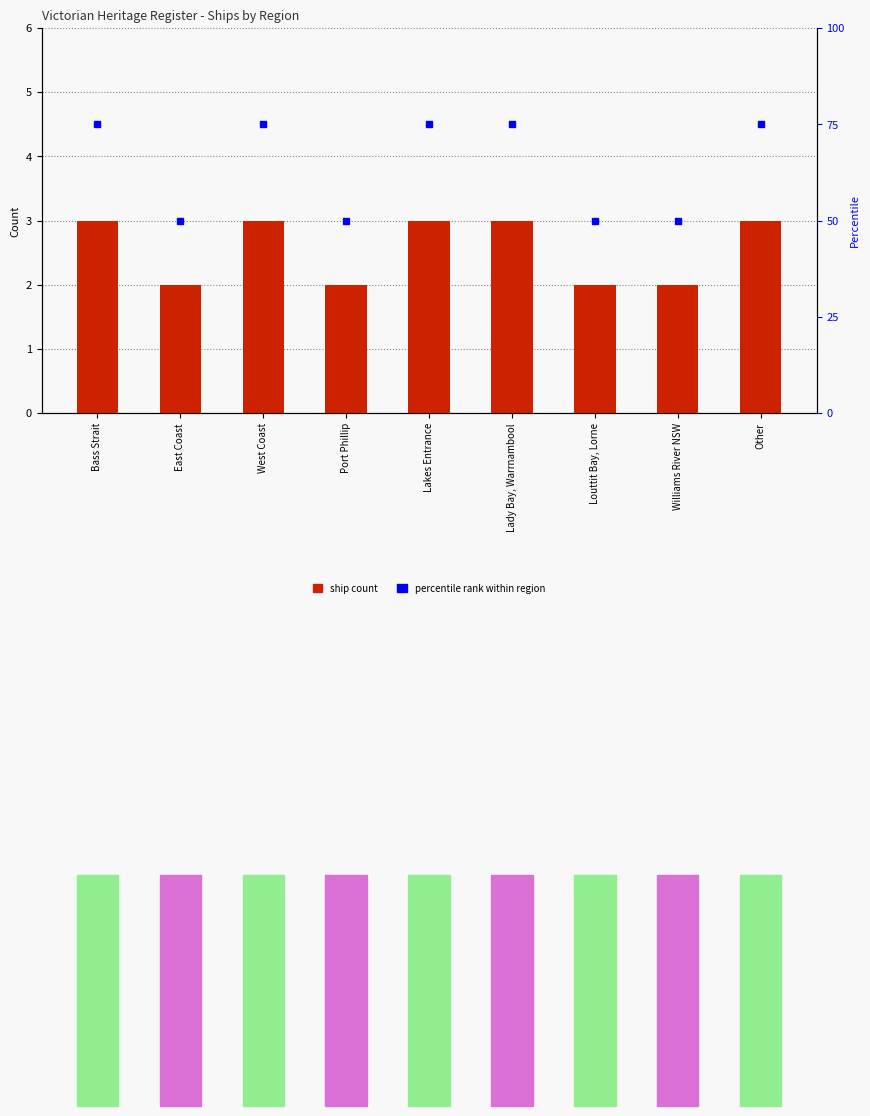

List the labels in order of value, smallest first.

East Coast, Port Phillip, Louttit Bay, Lorne, Williams River NSW, Bass Strait, West Coast, Lakes Entrance, Lady Bay, Warrnambool, Other